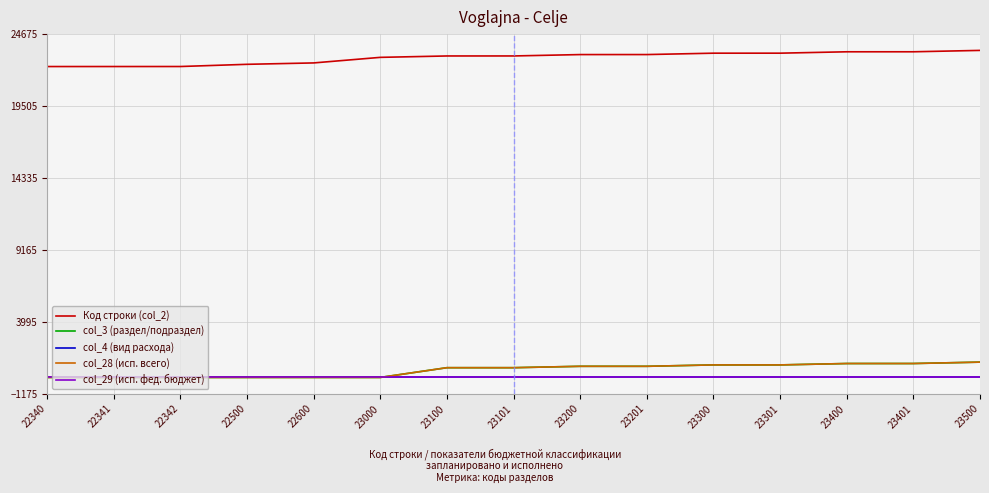

Does the chart display data point markers on the line(s)?

No